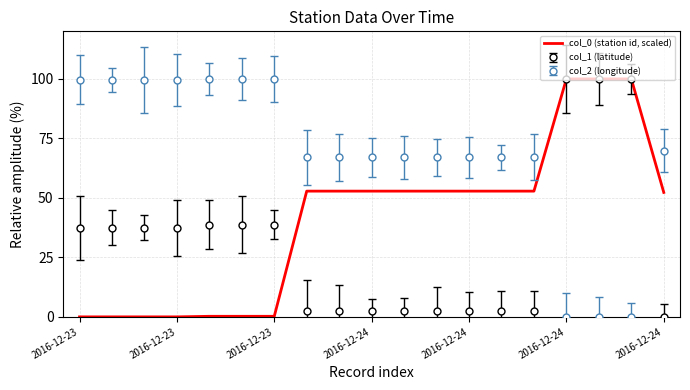

Reading left to right, extract all data points from this chart.

0.0	0.0	0.0	0.0	0.2	0.2	0.2	52.8	52.8	52.8	52.8	52.8	52.8	52.8	52.8	100.0	100.0	100.0	52.3